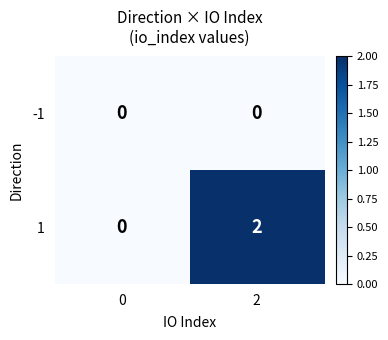

Which series changed the most between 0 and 2?

1